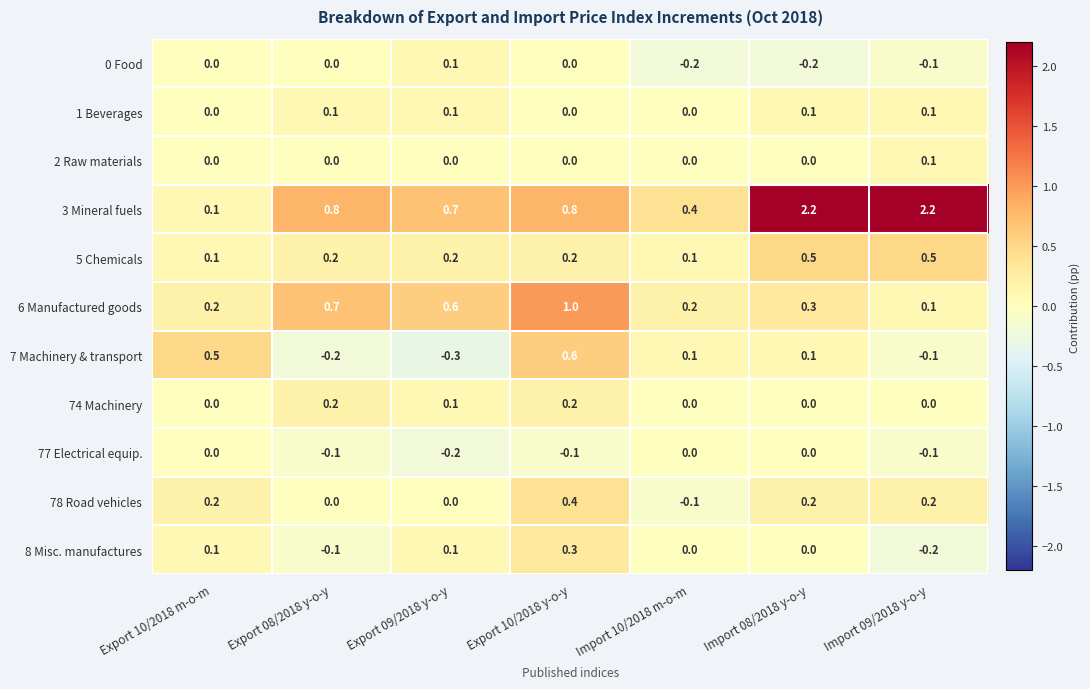

Is the value of 7 Machinery & transport at Export 09/2018 y-o-y greater than the value of 5 Chemicals at Import 09/2018 y-o-y?

No